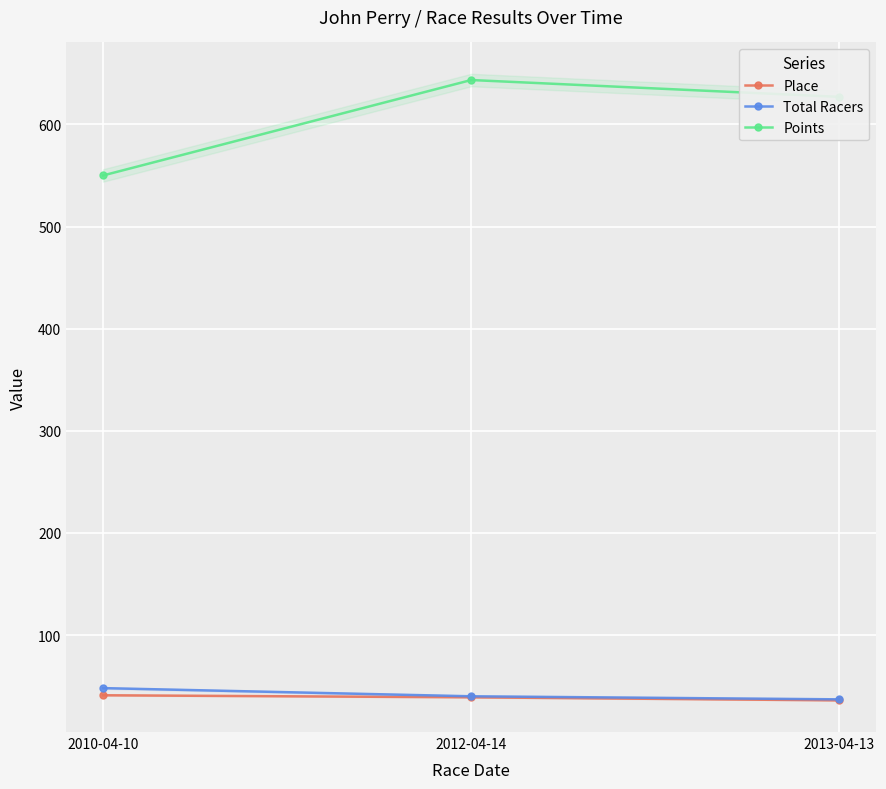

How many distinct data groups are displayed?

3